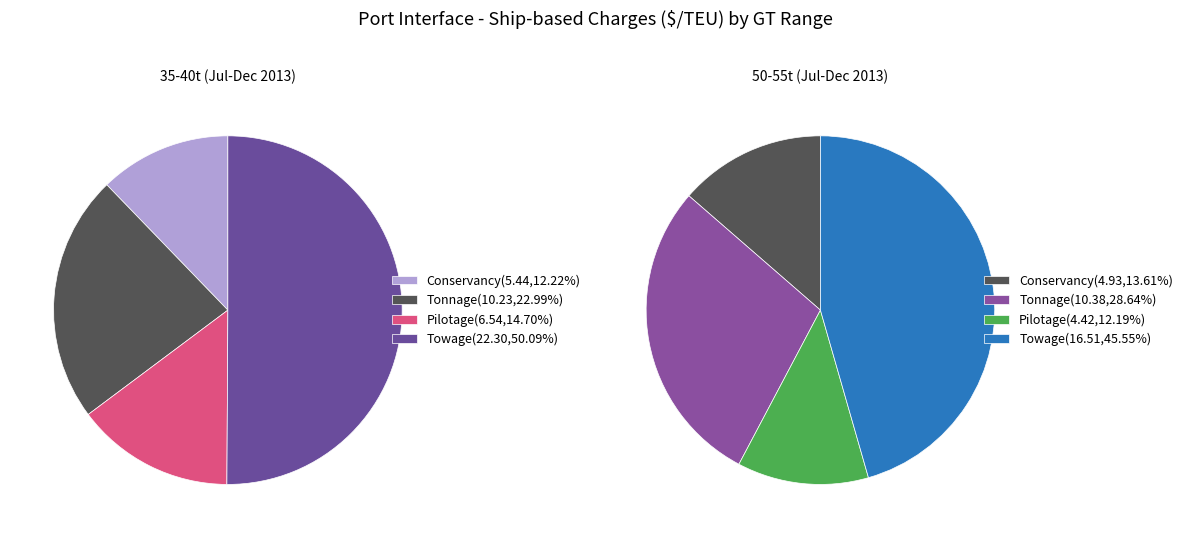

To the nearest percent, what is the combined percentage of 50-55t (Jul-Dec 2013) and 35-40t (Jul-Dec 2013)?

100%